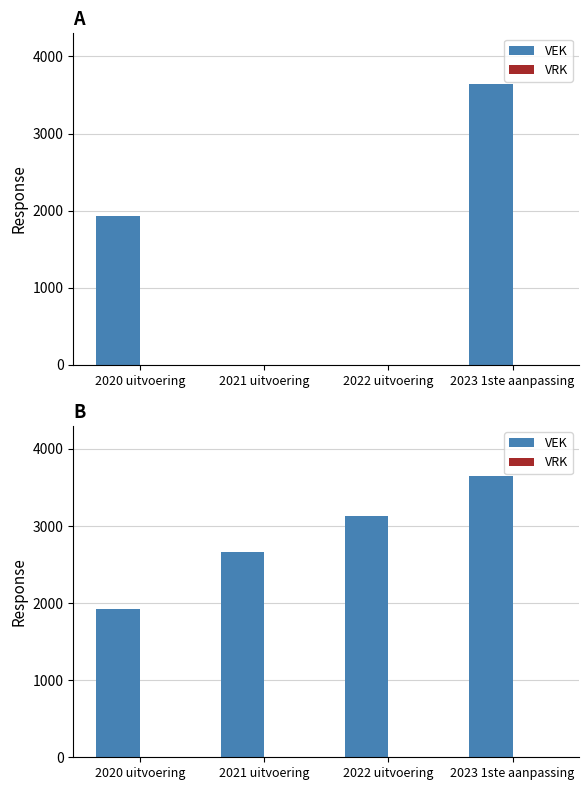

True or false: VRK has a value of 0 at 2021 uitvoering.

True